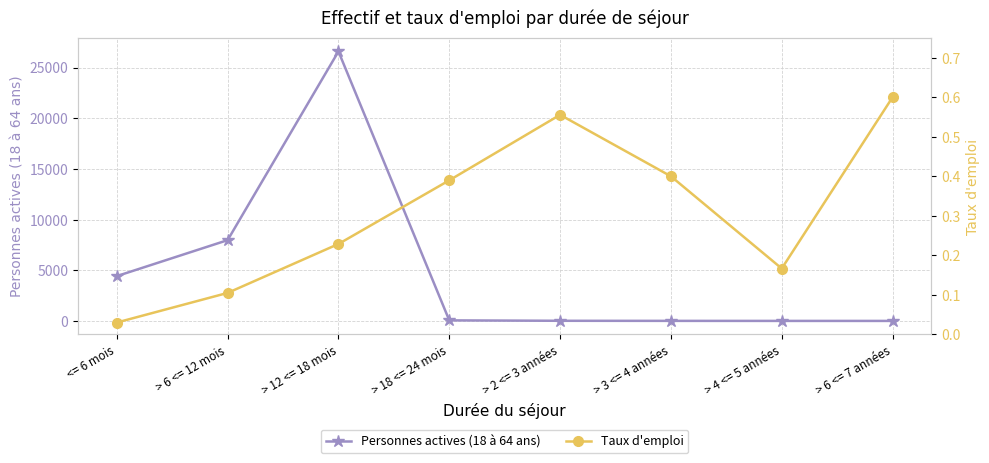

The Personnes actives (18 à 64 ans) series shows 2501.2 at > 6 <= 12 mois. True or false?

False